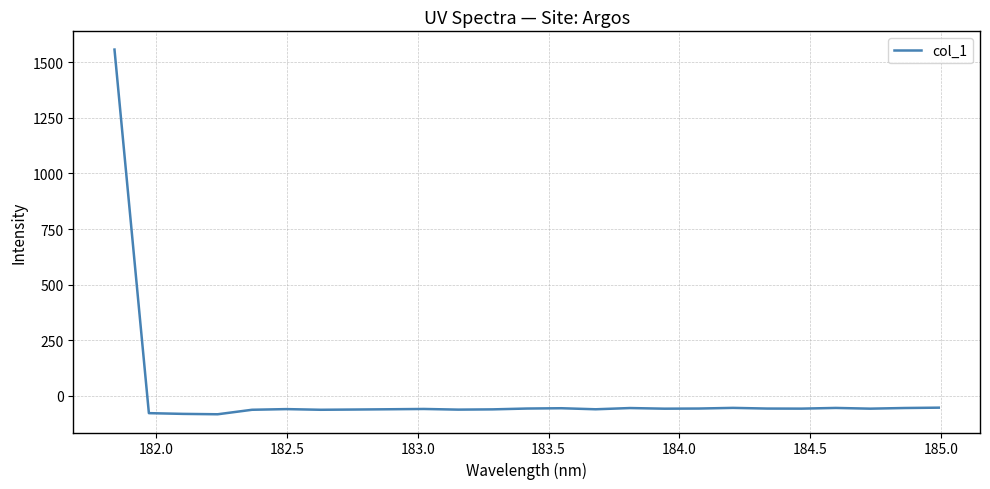

What is the maximum value shown in the chart?

1557.3